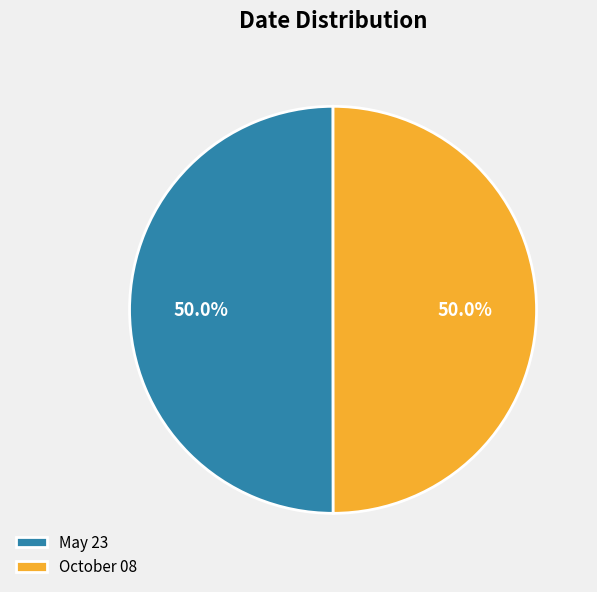

Is it true that May 23 is 50% of the pie?

True